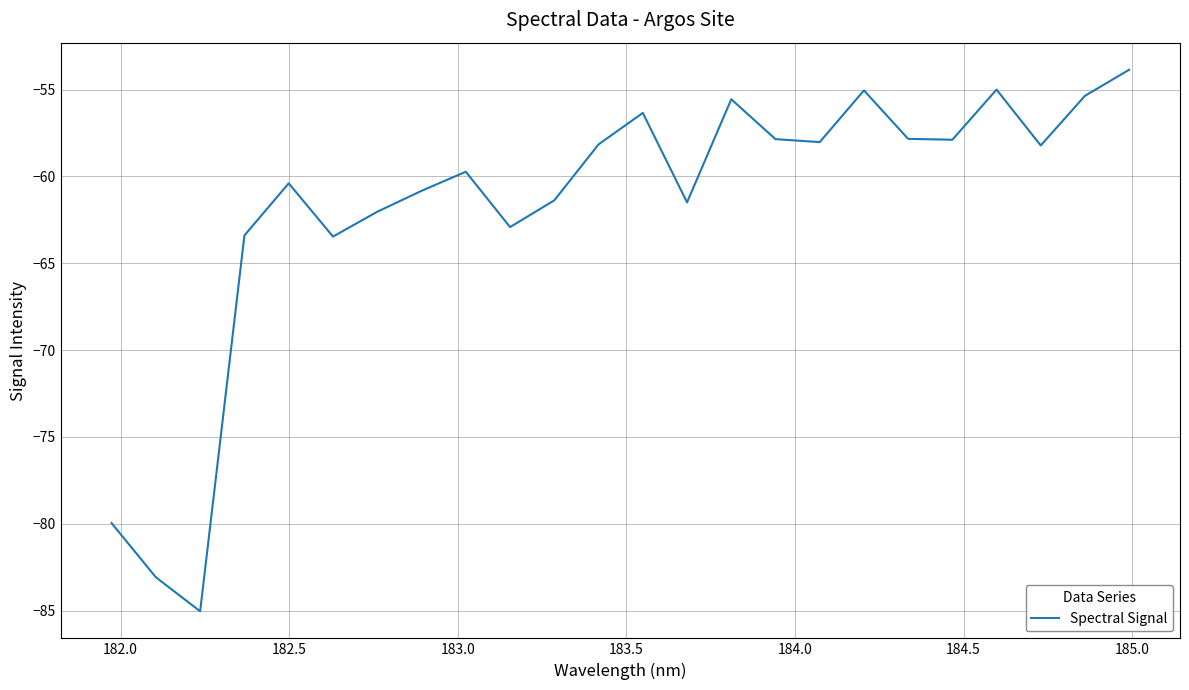

What is the greatest value displayed?

-53.9